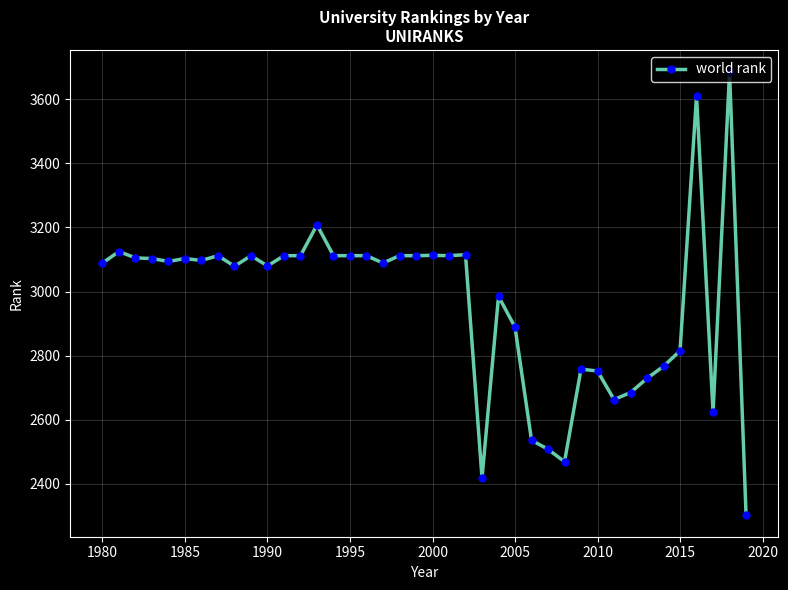

What is the smallest value displayed?

2304